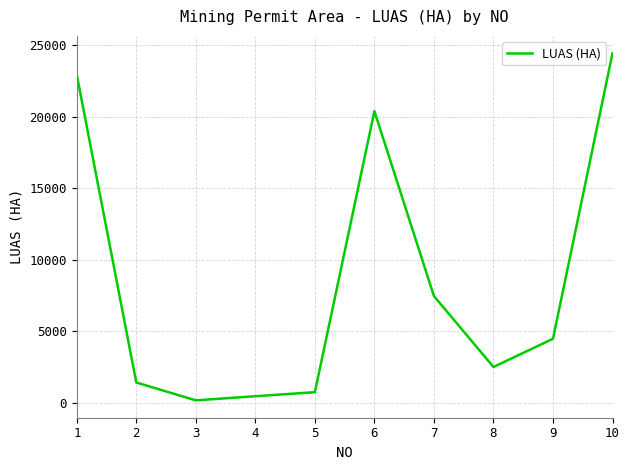

Reading left to right, what are all the values shown in this chart?

22935.0	1405.8	155.2	445.4	728.1	20391.2	7453.1	2490.6	4463.7	24440.8